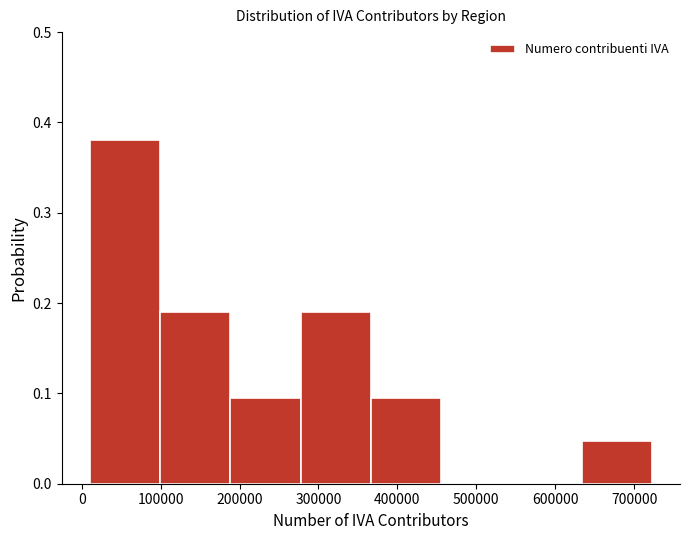

Over which range of the x-axis is the bar tallest?

10000 to 100000